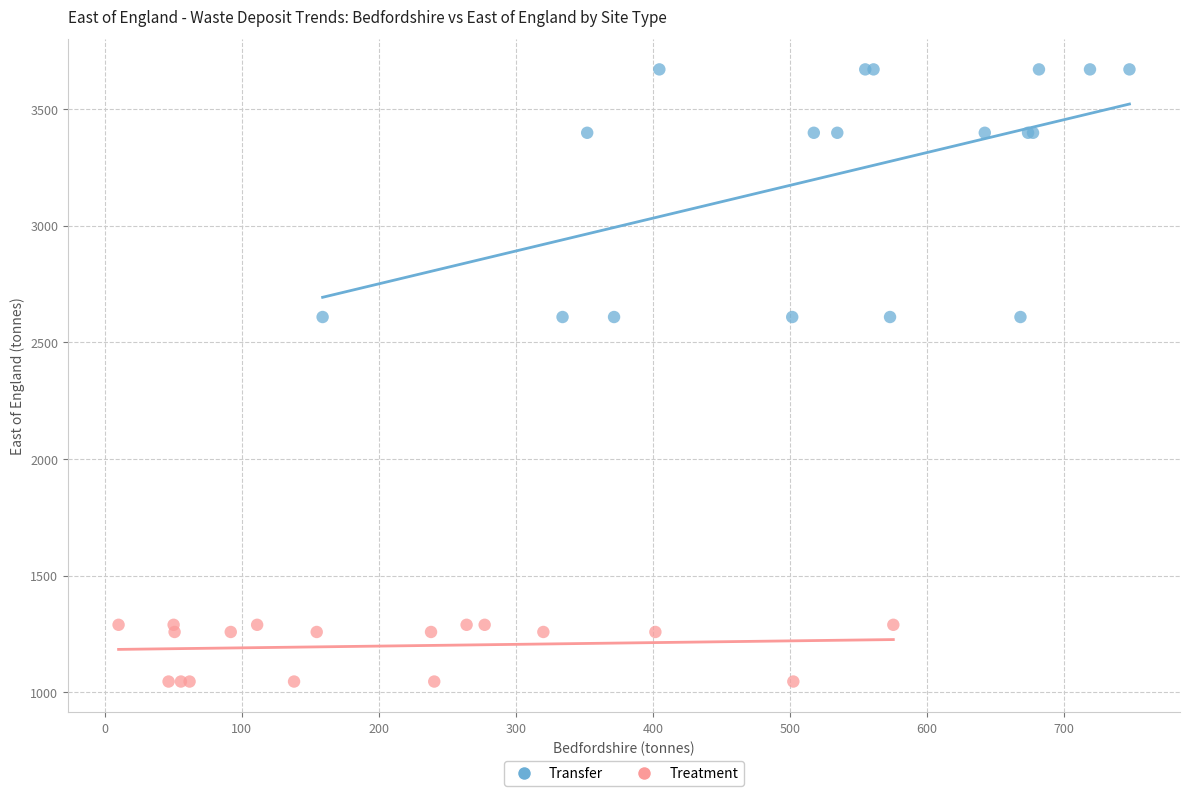

Which series reaches the maximum Y coordinate?

Transfer